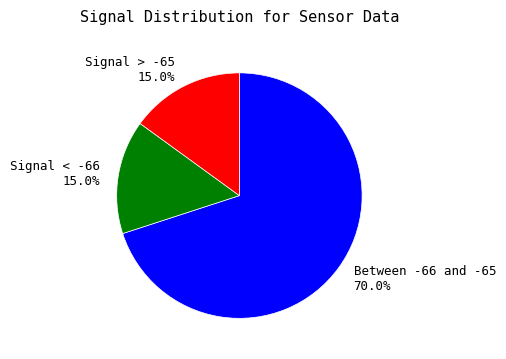

Count the number of slices in the pie.

3